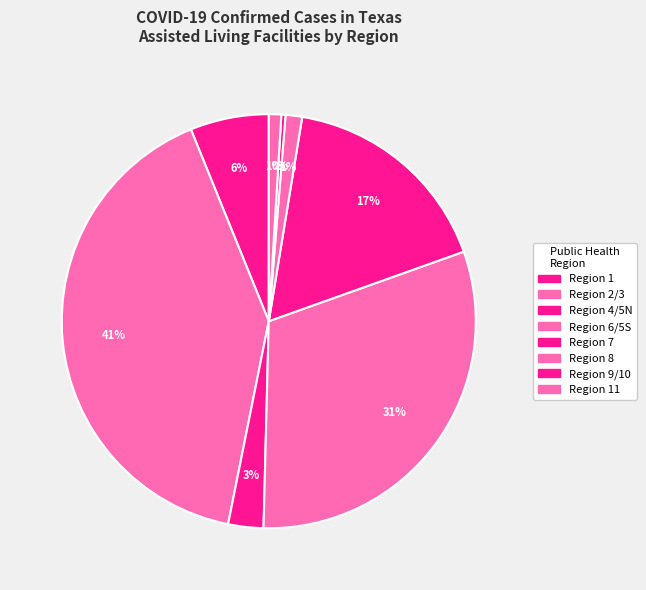

Rank the categories by value from lowest to highest.

Region 9/10, Region 11, Region 8, Region 4/5N, Region 1, Region 7, Region 6/5S, Region 2/3